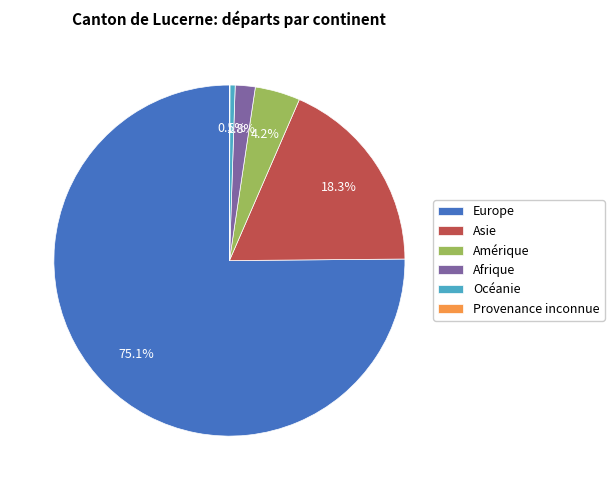

Which slice represents more than half of the pie?

Europe